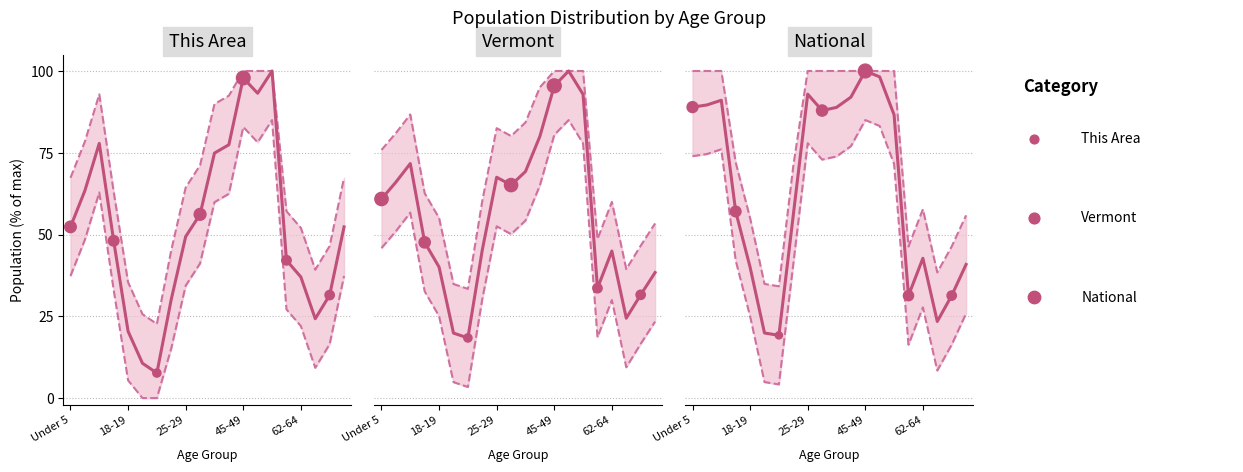

Which series reaches the maximum Y coordinate?

This Area